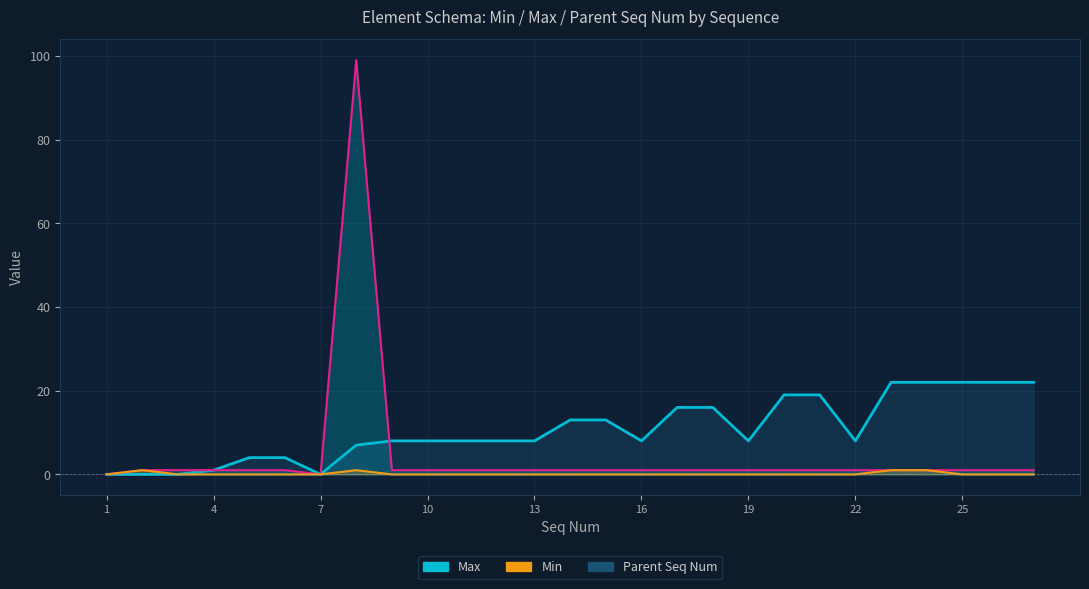

At which label does Max reach its minimum?

1